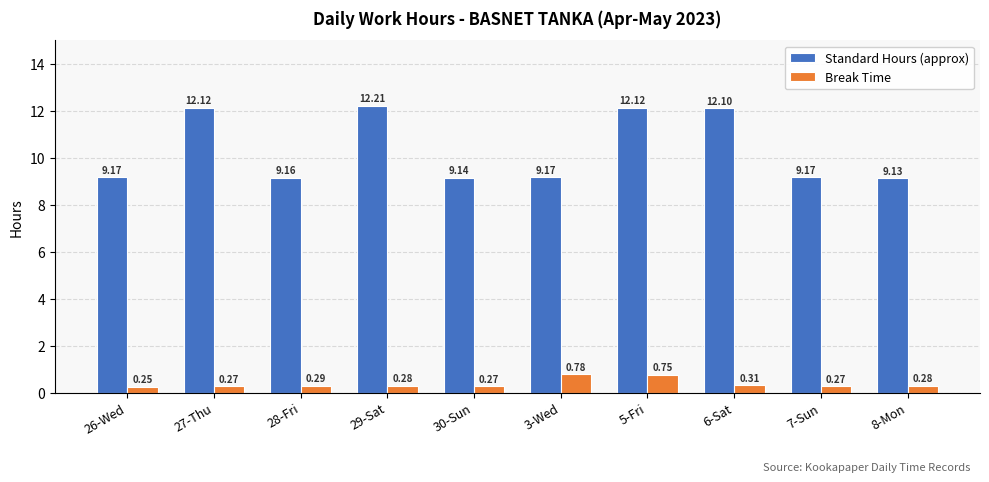

Which series has the widest spread of values?

Standard Hours (approx)